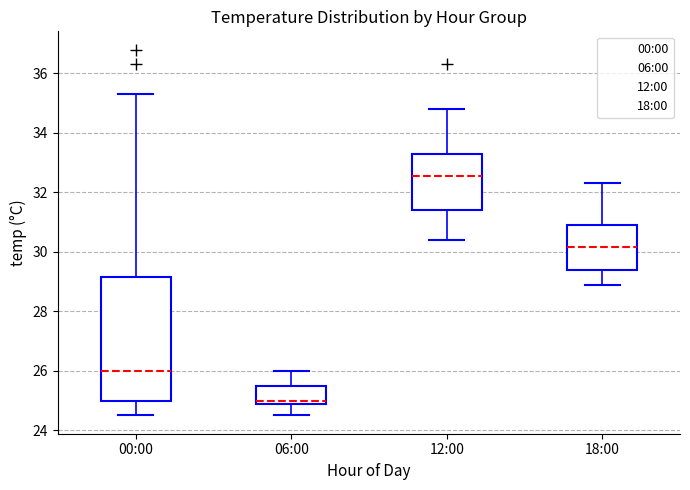

Comparing the boxes themselves (not the whiskers), which one is the tallest?

00:00